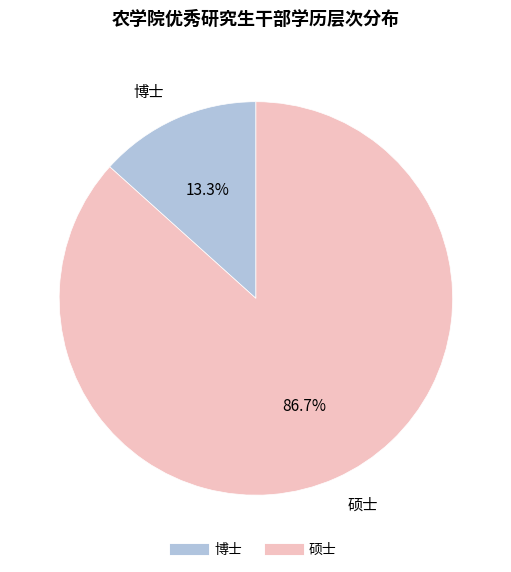

Rank the categories by value from highest to lowest.

硕士, 博士